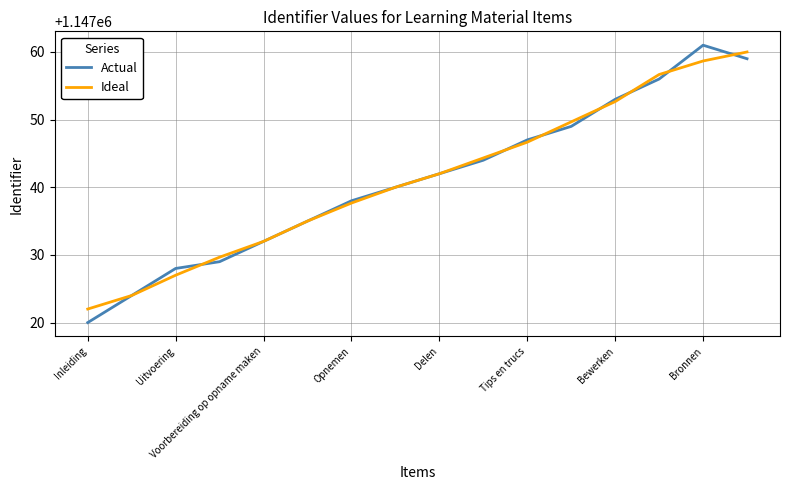

How many categories are shown in the chart?

16